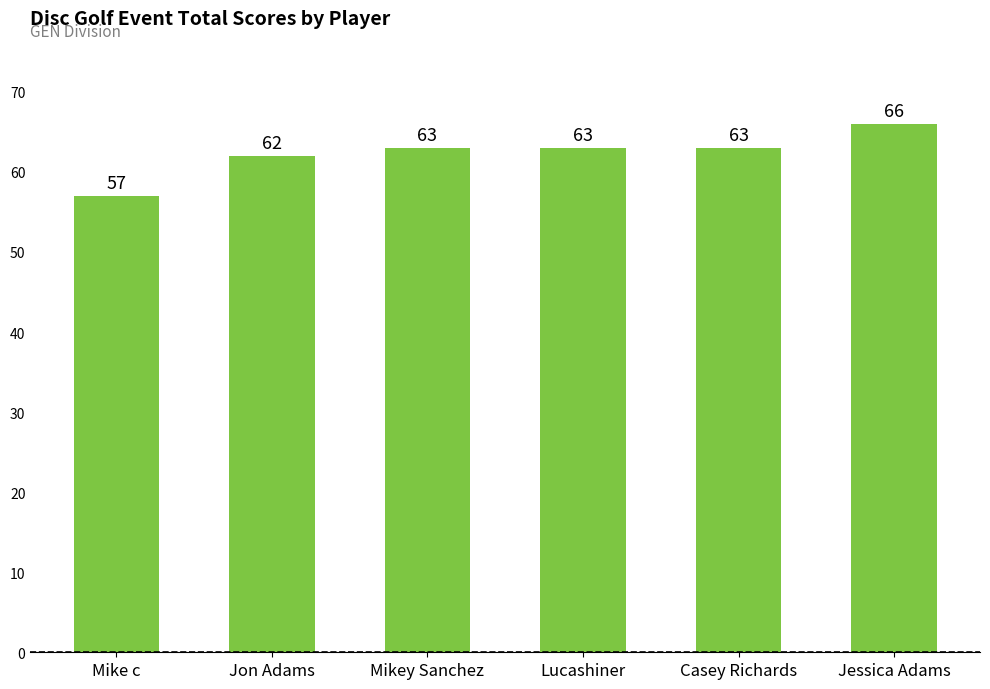

What is the sum of the values at Jon Adams and Jessica Adams?

128